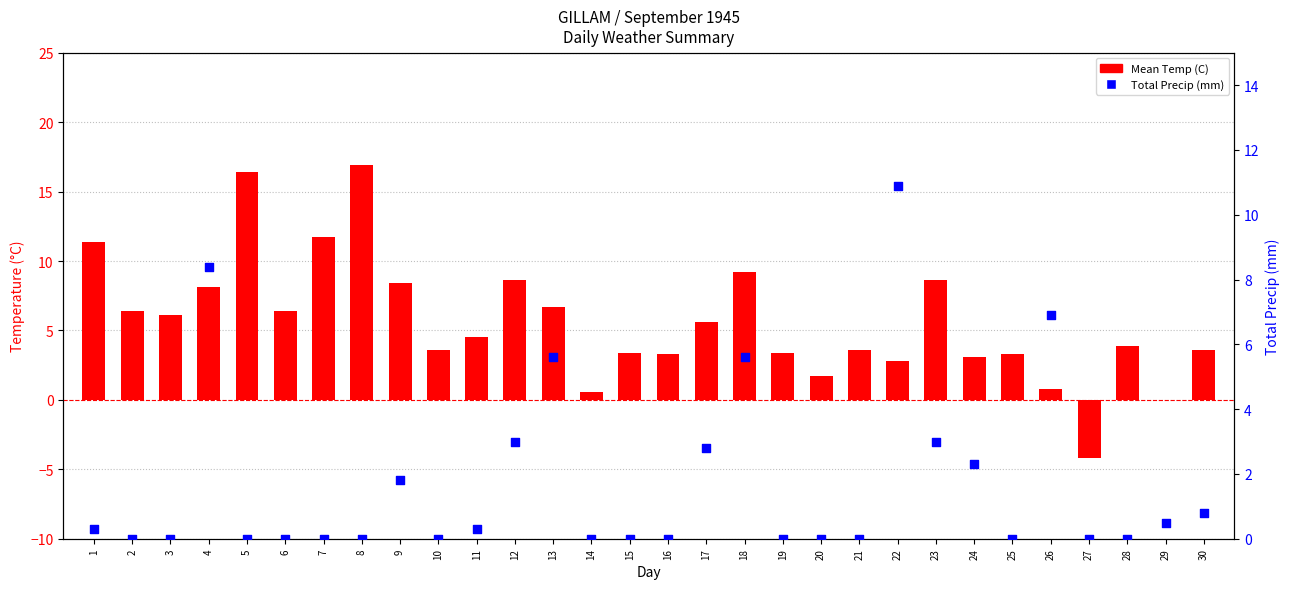

What are all the series names shown in the legend?

Mean Temp (C), Total Precip (mm)